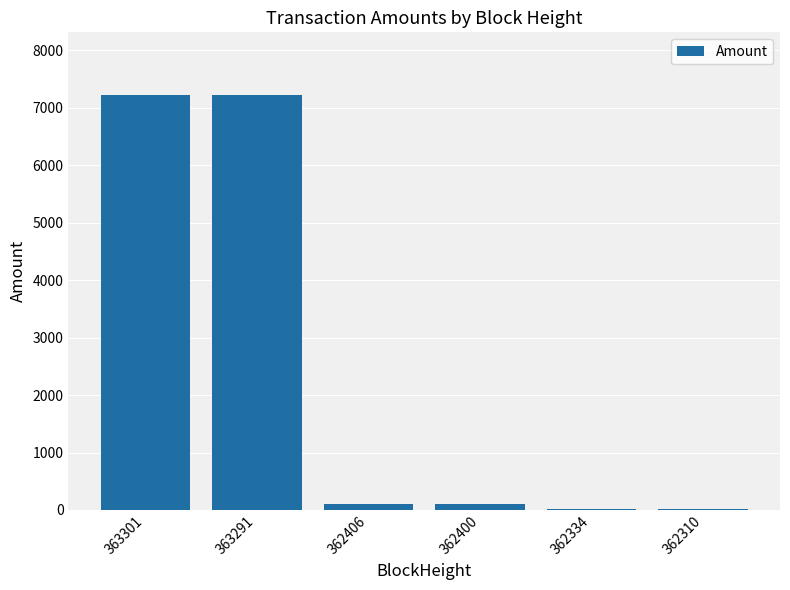

The chart shows a value of 9.0 at 362334. True or false?

True